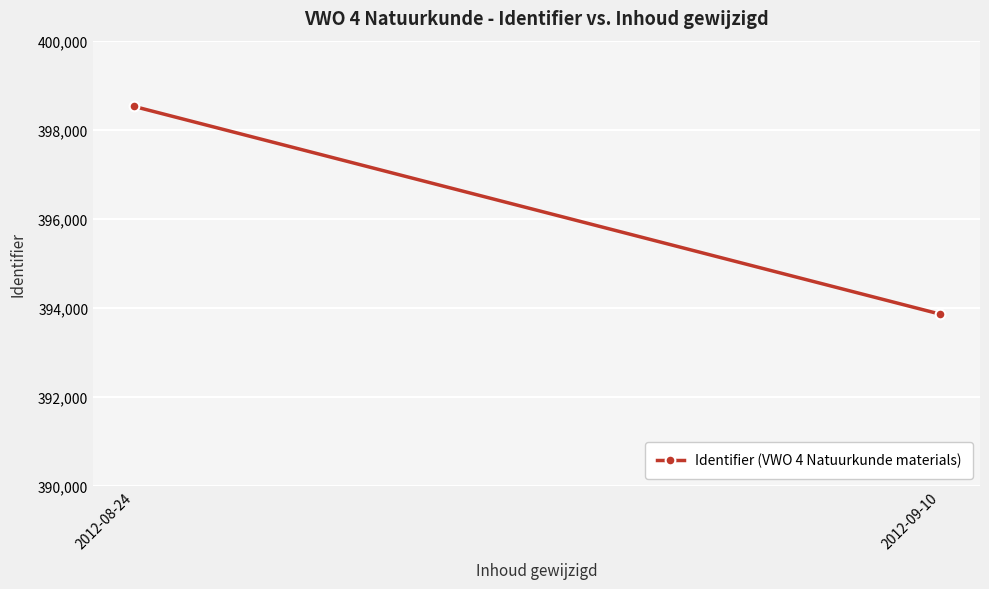

What is the difference between the values at 2012-08-24 and 2012-09-10?

4669